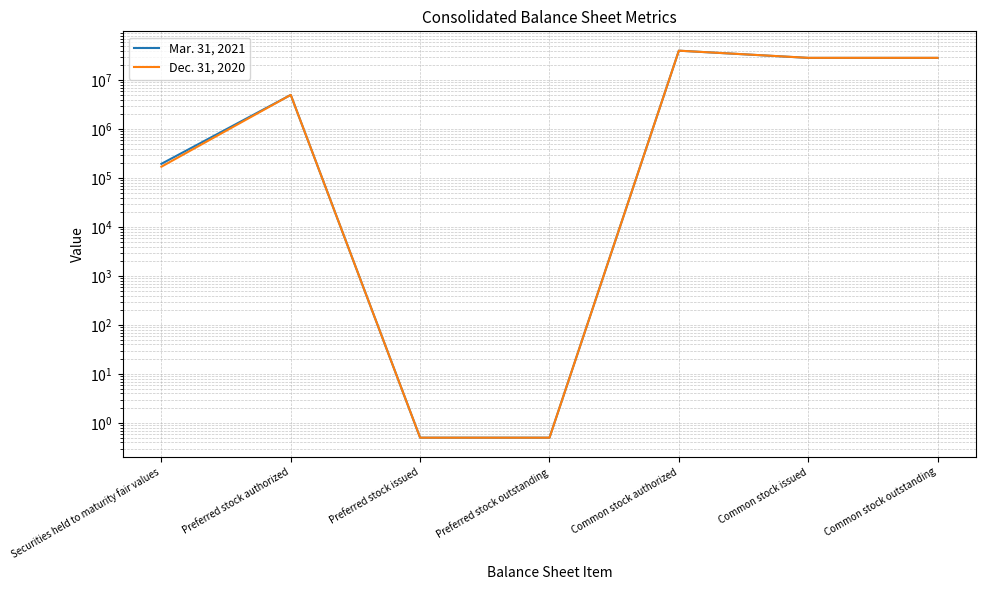

What position from the left is Preferred stock outstanding?

4